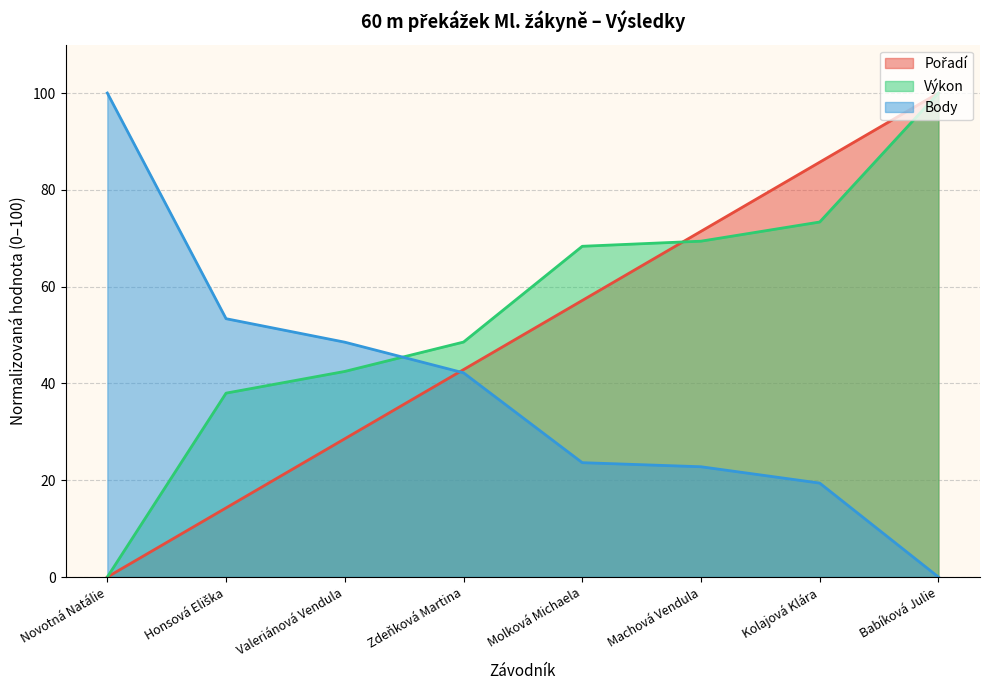

What are all the series names shown in the legend?

Pořadí, Výkon, Body